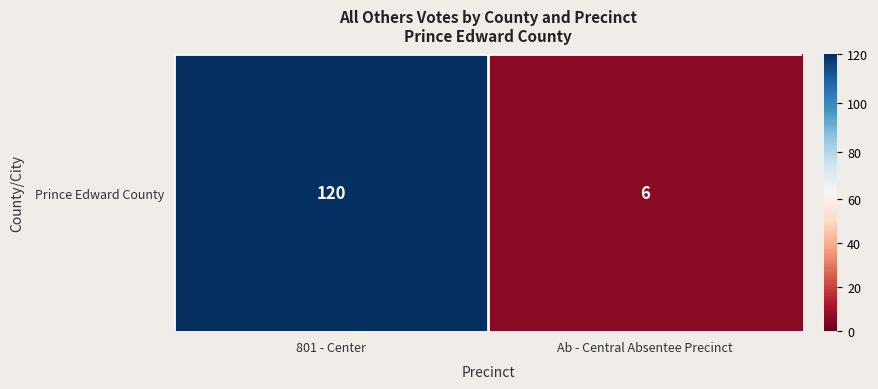

The value at Ab - Central Absentee Precinct is 4. True or false?

False